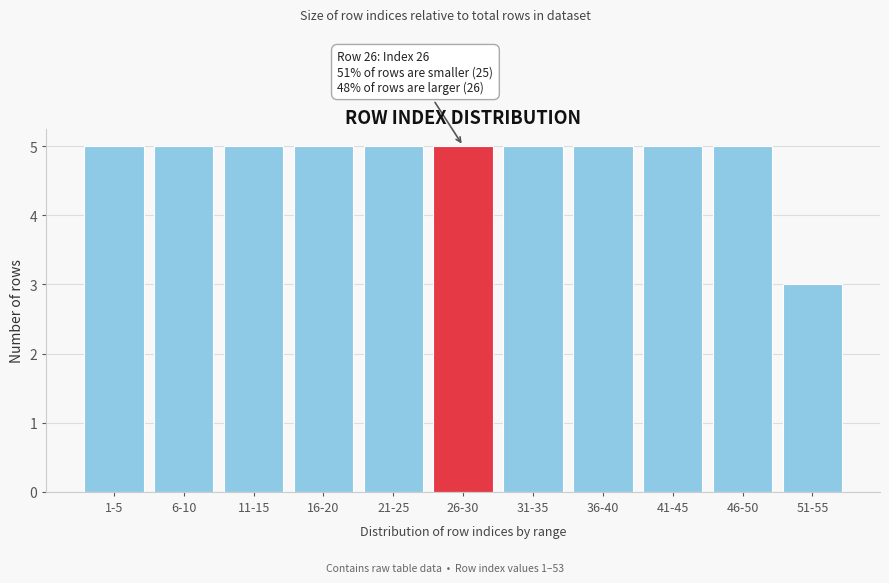

Reading left to right, extract all data points from this chart.

5	5	5	5	5	5	5	5	5	5	3